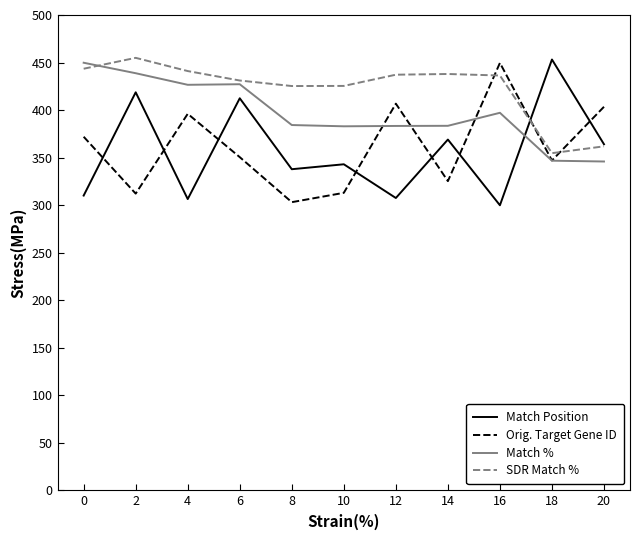

Is the value of SDR Match % at 8 greater than the value of Match Position at 0?

Yes